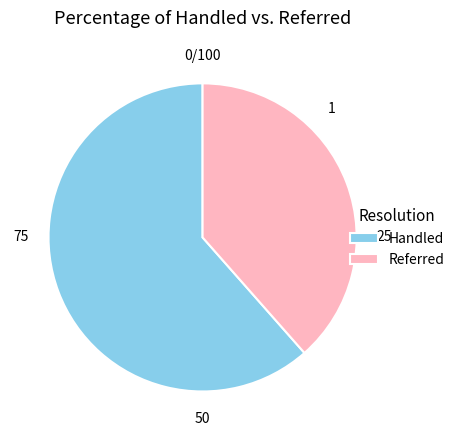

Which has a higher value, Handled or Referred?

Handled